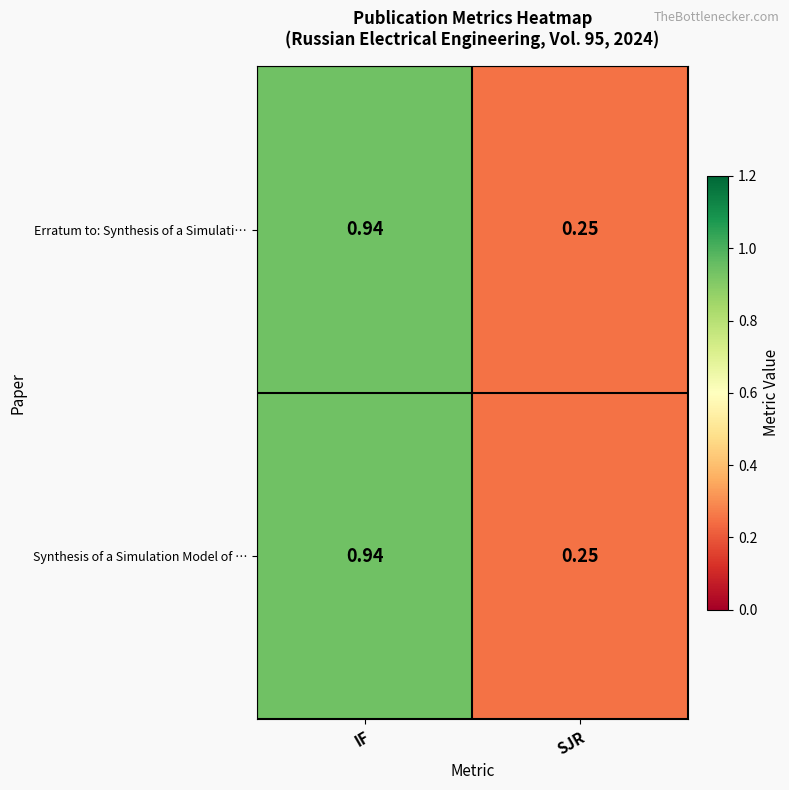

Rank the categories by Erratum to: Synthesis of a Simulati… value from lowest to highest.

SJR, IF